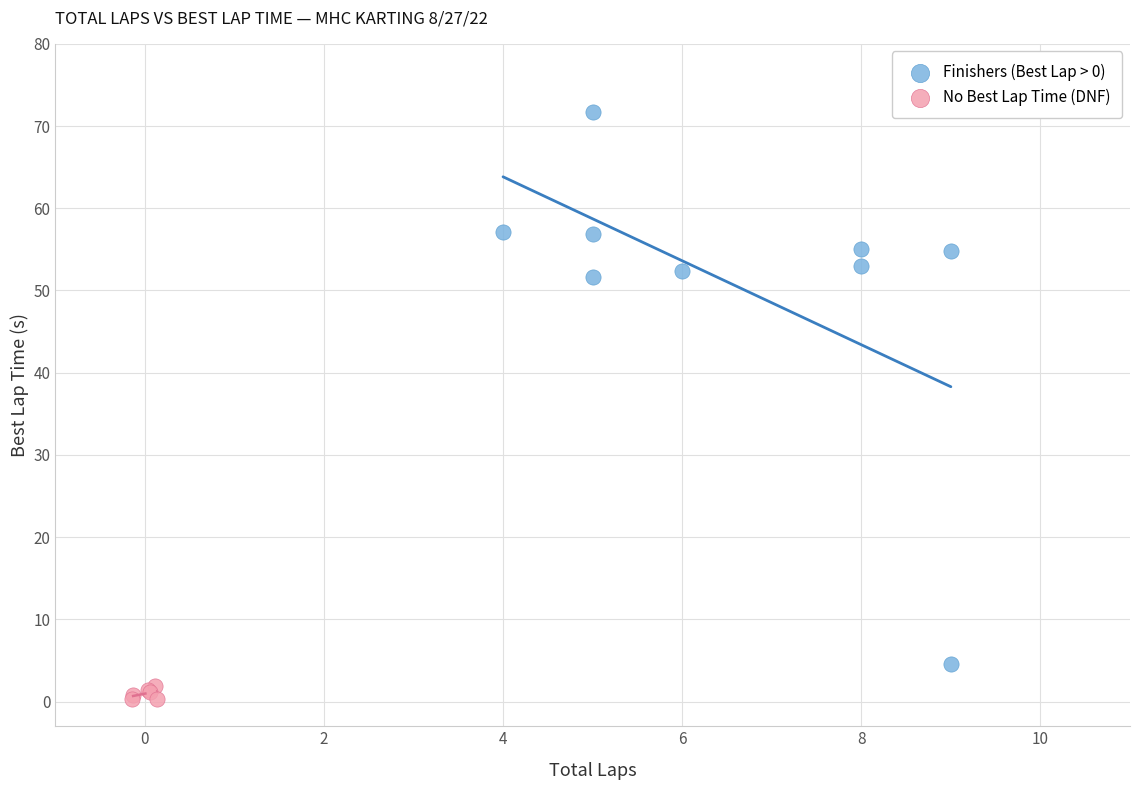

Which series contains the lowest Y value?

No Best Lap Time (DNF)